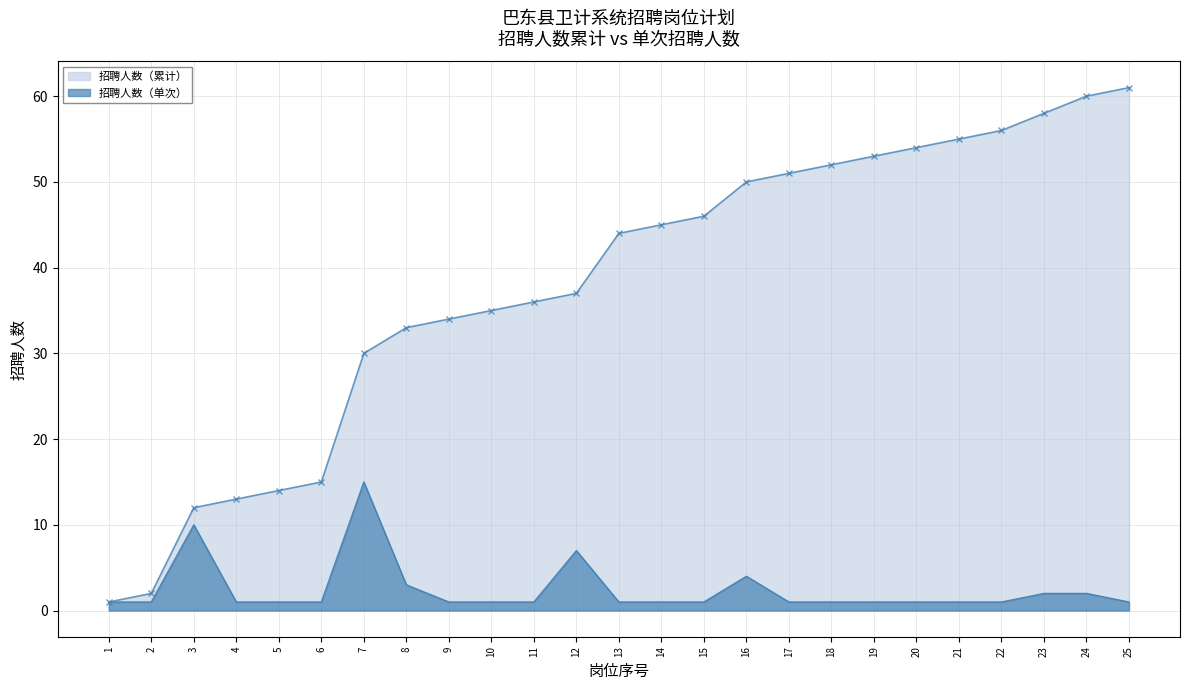

What is the difference between the second highest and second lowest values in the 招聘人数（单次） series?

9